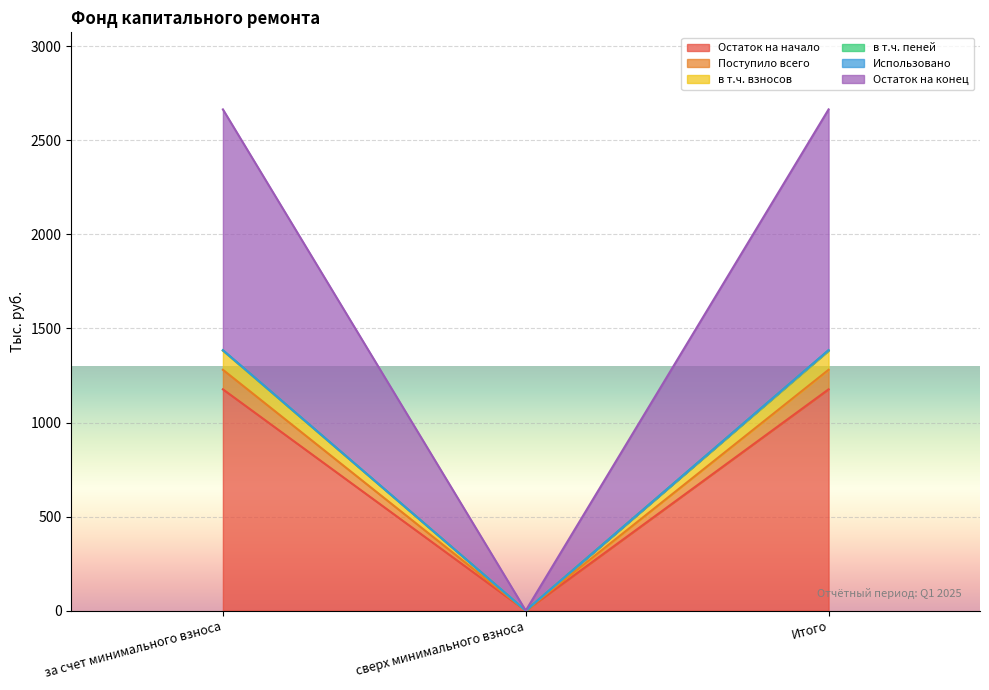

What is the label of the 2nd point from the left?

сверх минимального взноса